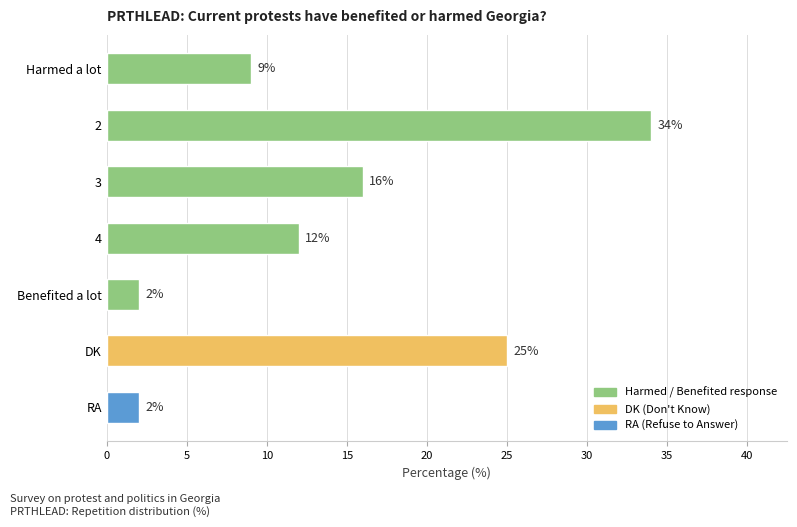

What is the average value?

14